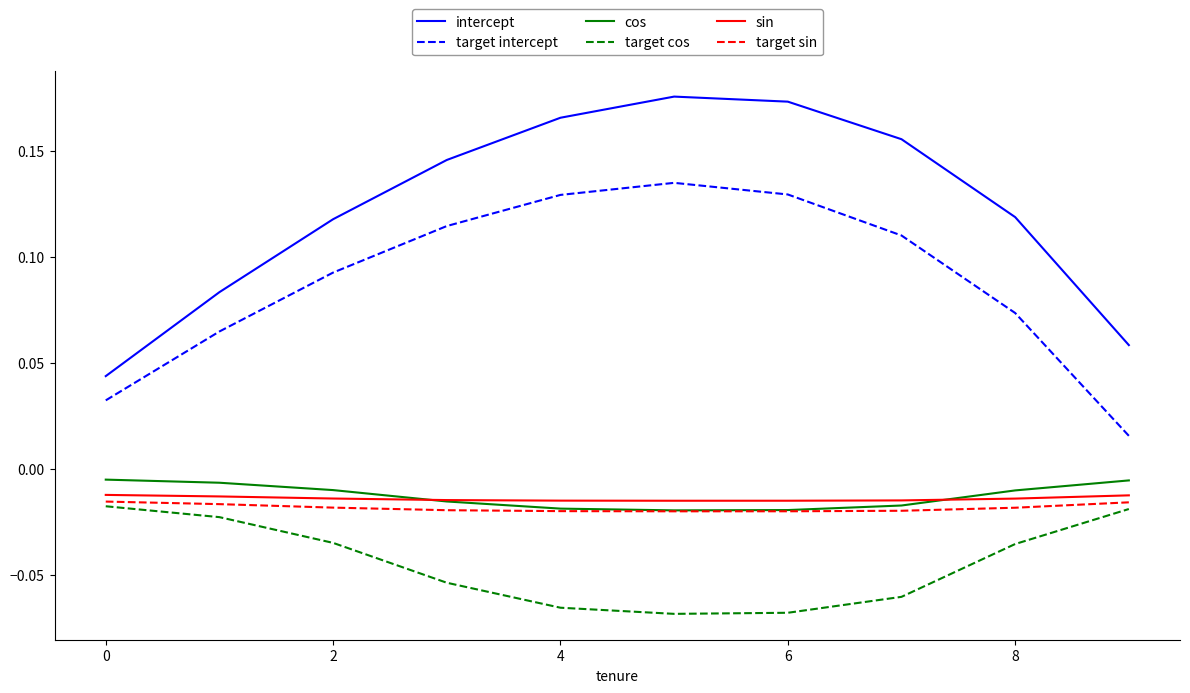

Which series has the largest total across all categories?

intercept